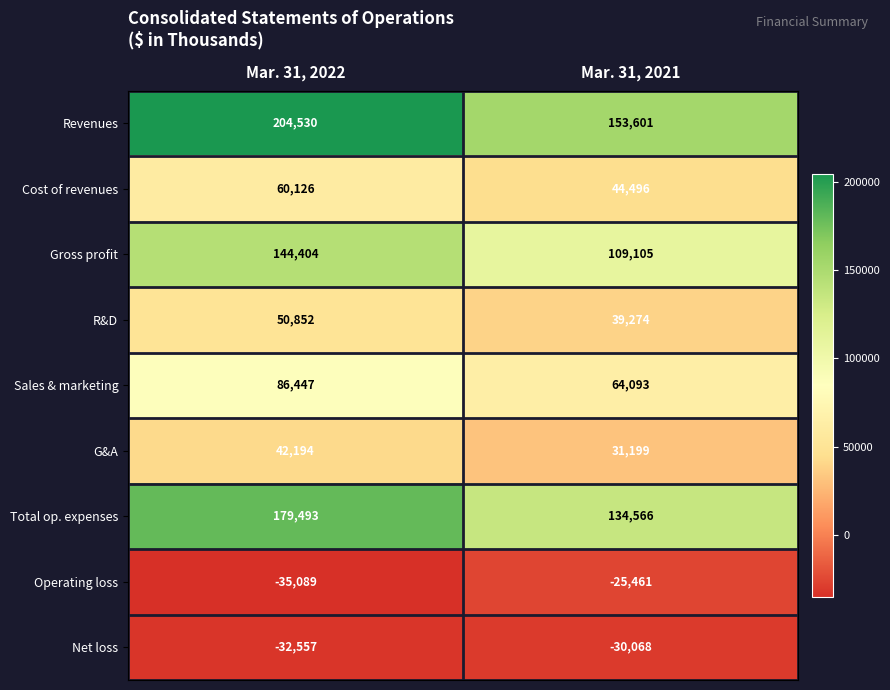

Read the Gross profit value at Mar. 31, 2022.

144404